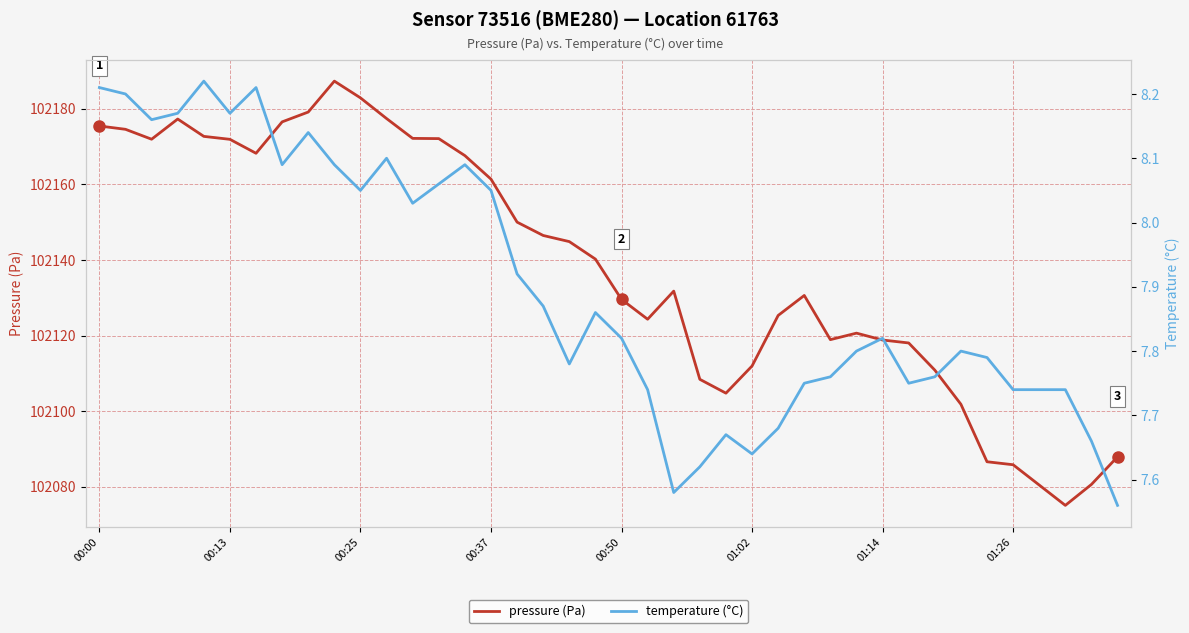

The value of pressure (Pa) at 00:00 is 102175.5. True or false?

True